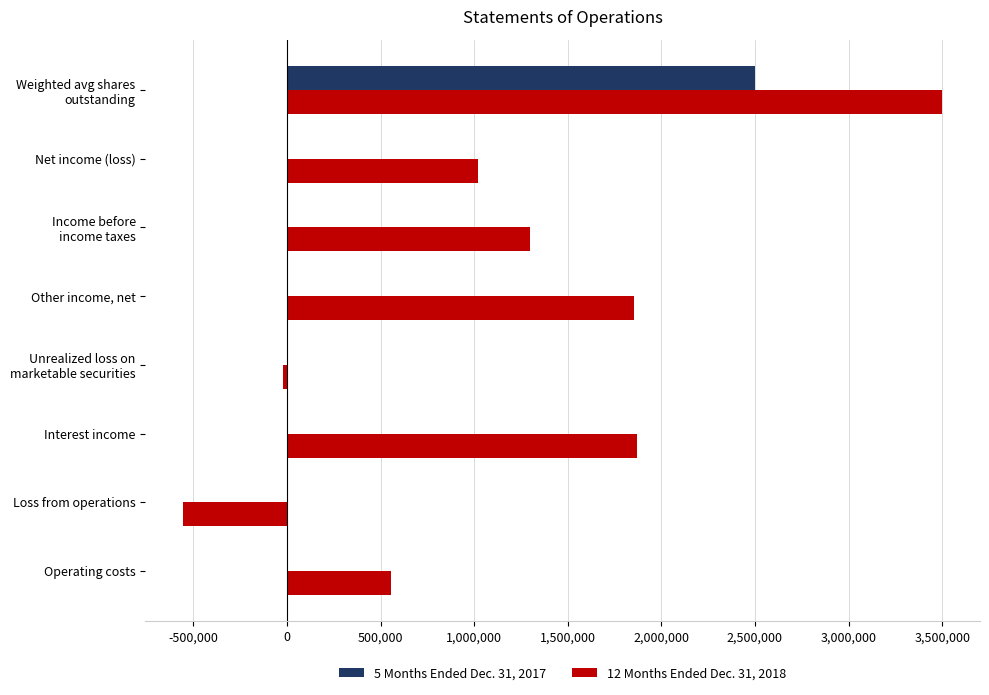

The value of 12 Months Ended Dec. 31, 2018 at Loss from operations is -553546. True or false?

True